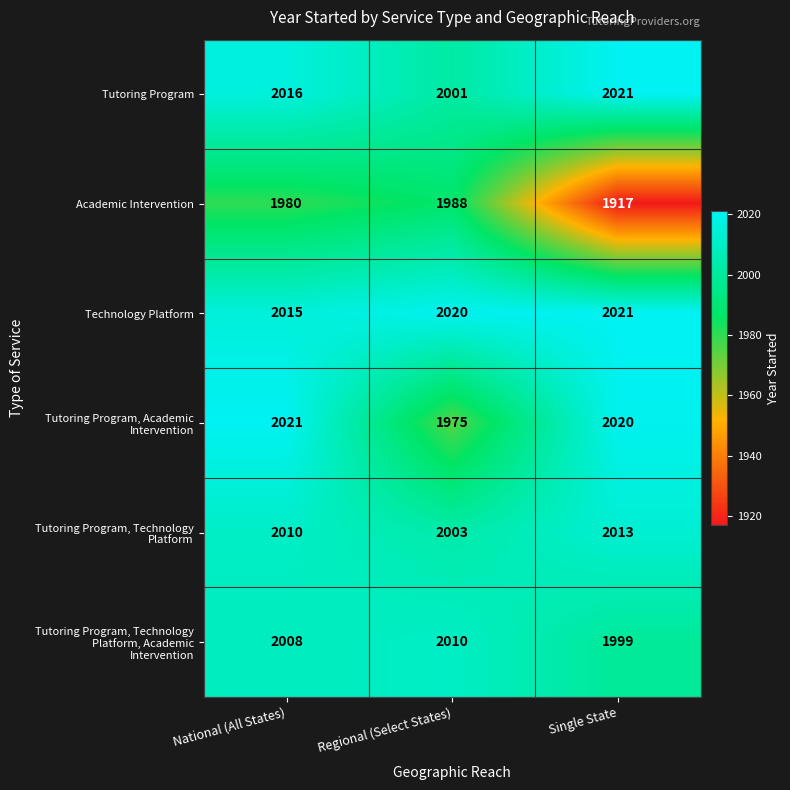

How many Academic Intervention values are between 1917 and 1988?

3